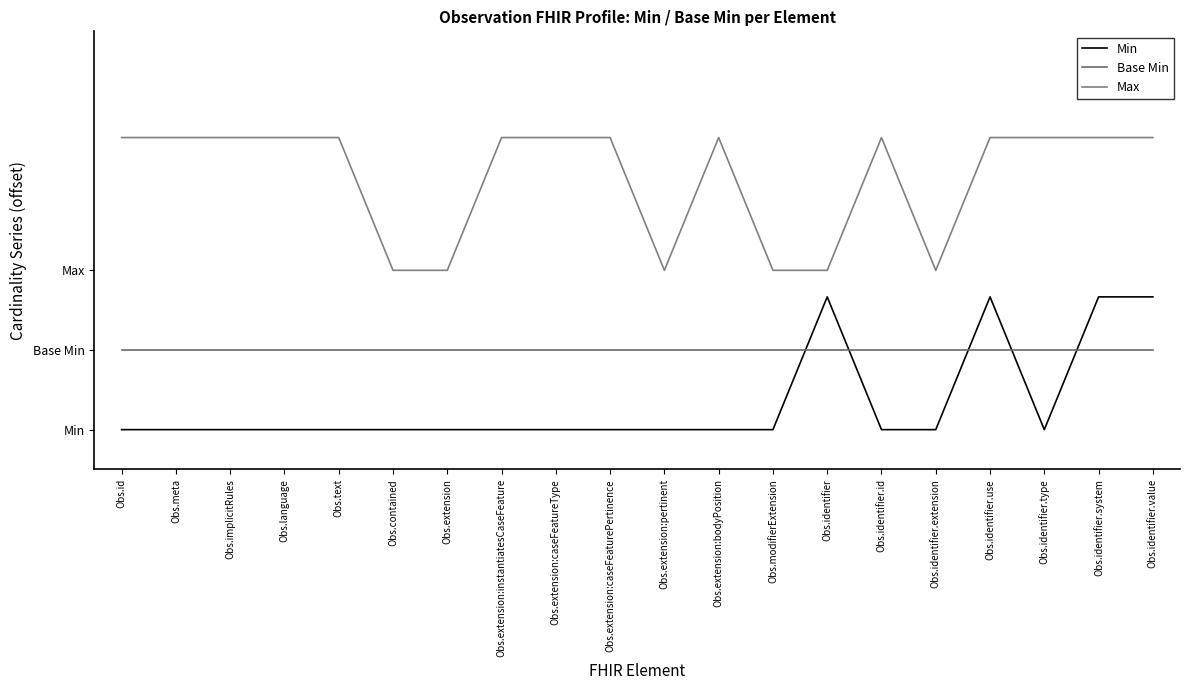

At which category is the sum across all series the highest?

Obs.identifier.use